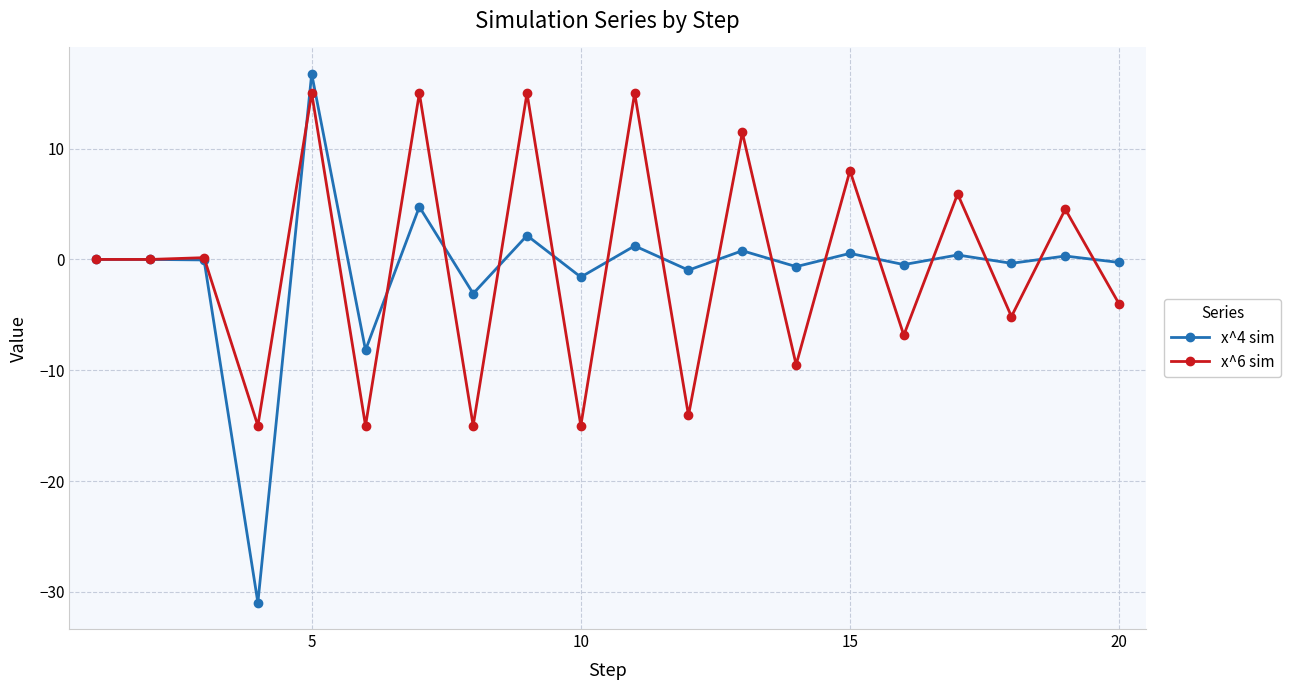

What is the average value of the x^6 sim series?

-0.5